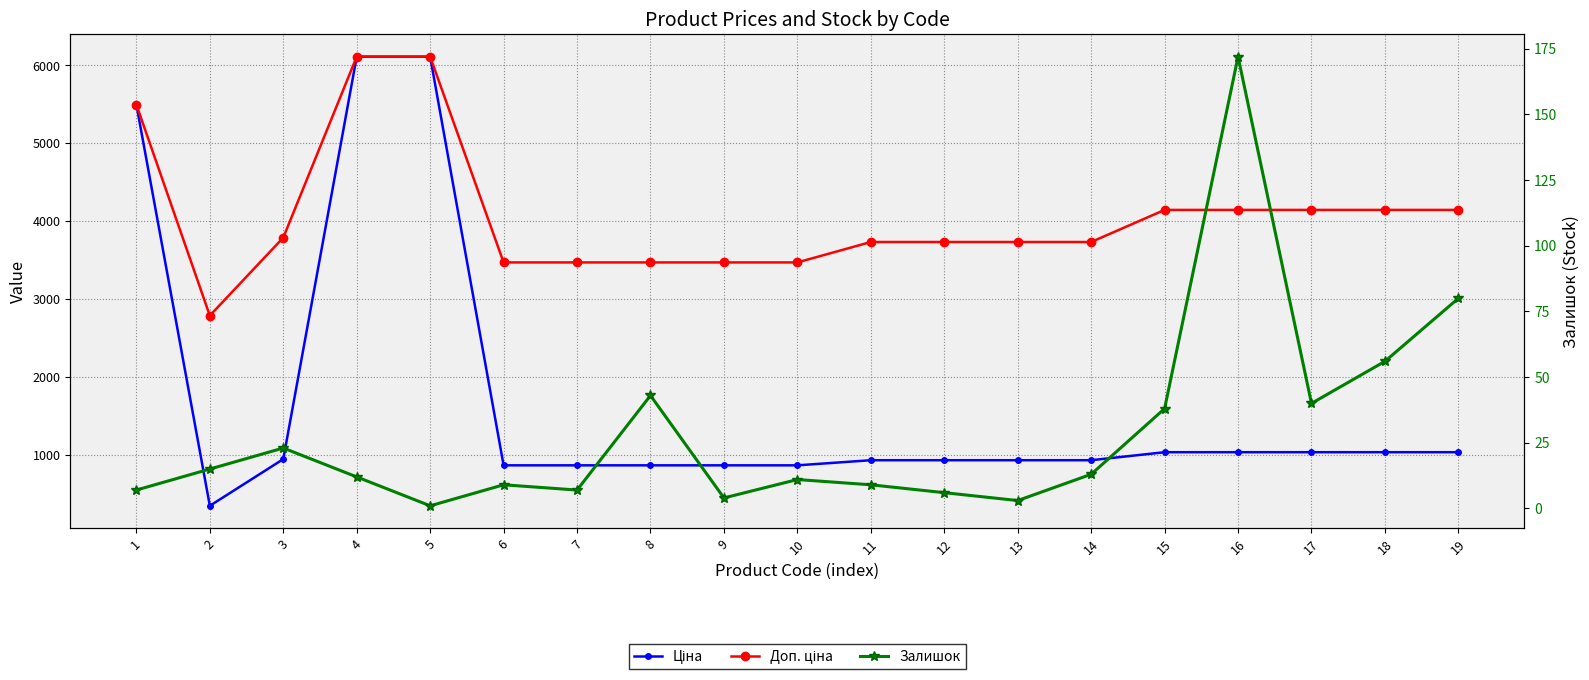

Reading right to left, list all the values displayed in this chart.

Ціна: 19=1036.5	18=1036.5	17=1036.5	16=1036.5	15=1036.5	14=933.5	13=933.5	12=933.5	11=933.5	10=868.0	9=868.0	8=868.0	7=868.0	6=868.0	5=6112.5	4=6112.5	3=947.6	2=348.6	1=5497.3
Доп. ціна: 19=4145.9	18=4145.9	17=4145.9	16=4145.9	15=4145.9	14=3734.2	13=3734.2	12=3734.2	11=3734.2	10=3472.1	9=3472.1	8=3472.1	7=3472.1	6=3472.1	5=6112.5	4=6112.5	3=3790.3	2=2789.2	1=5497.3
Залишок: 19=80.0	18=56.0	17=40.0	16=172.0	15=38.0	14=13.0	13=3.0	12=6.0	11=9.0	10=11.0	9=4.0	8=43.0	7=7.0	6=9.0	5=1.0	4=12.0	3=23.0	2=15.0	1=7.0